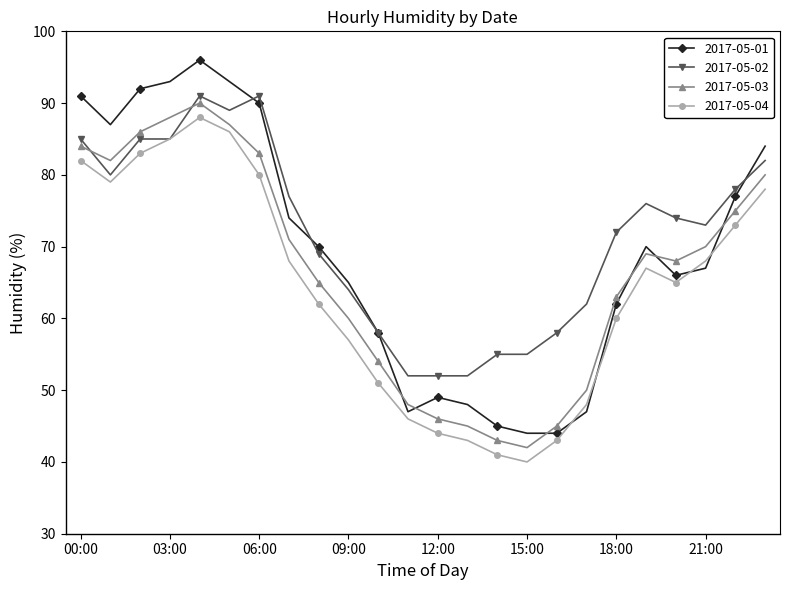

True or false: 2017-05-03 and 2017-05-04 cross at least once.

False